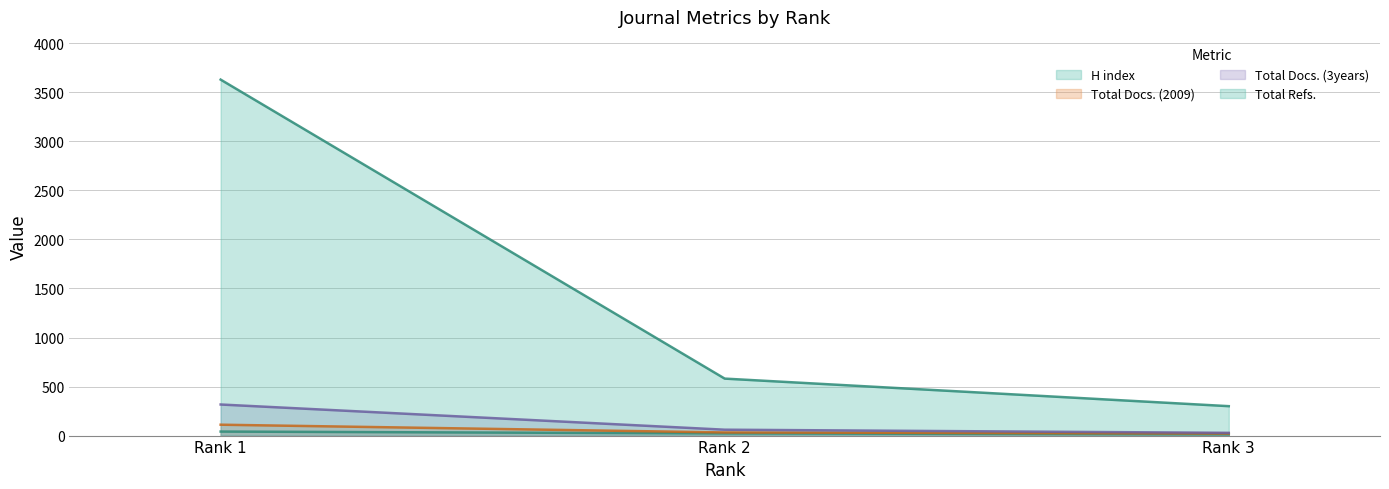

Is it true that H index equals 33 at Rank 2?

False